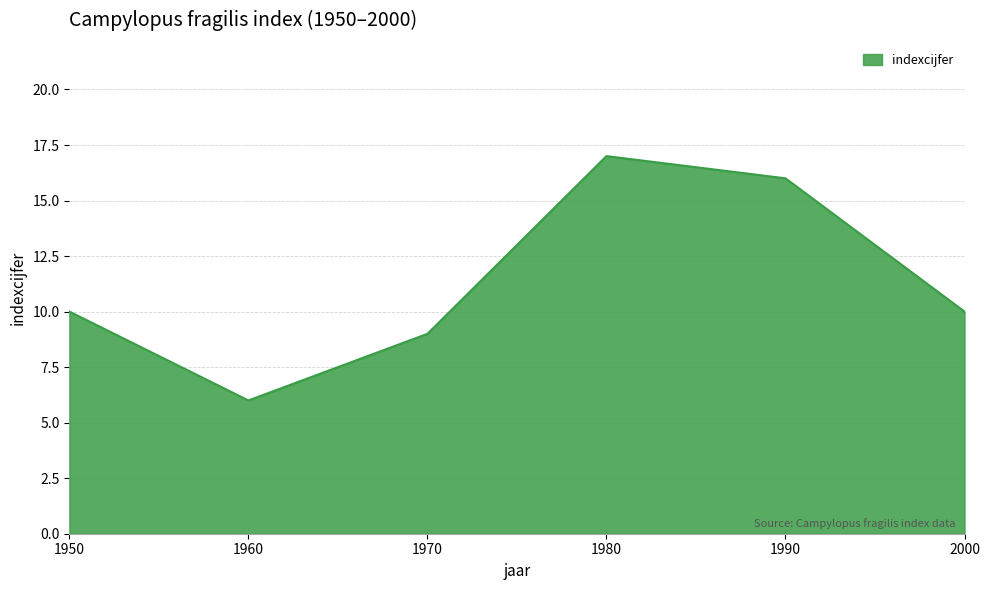

The chart shows a value of 10 at 2000. True or false?

True